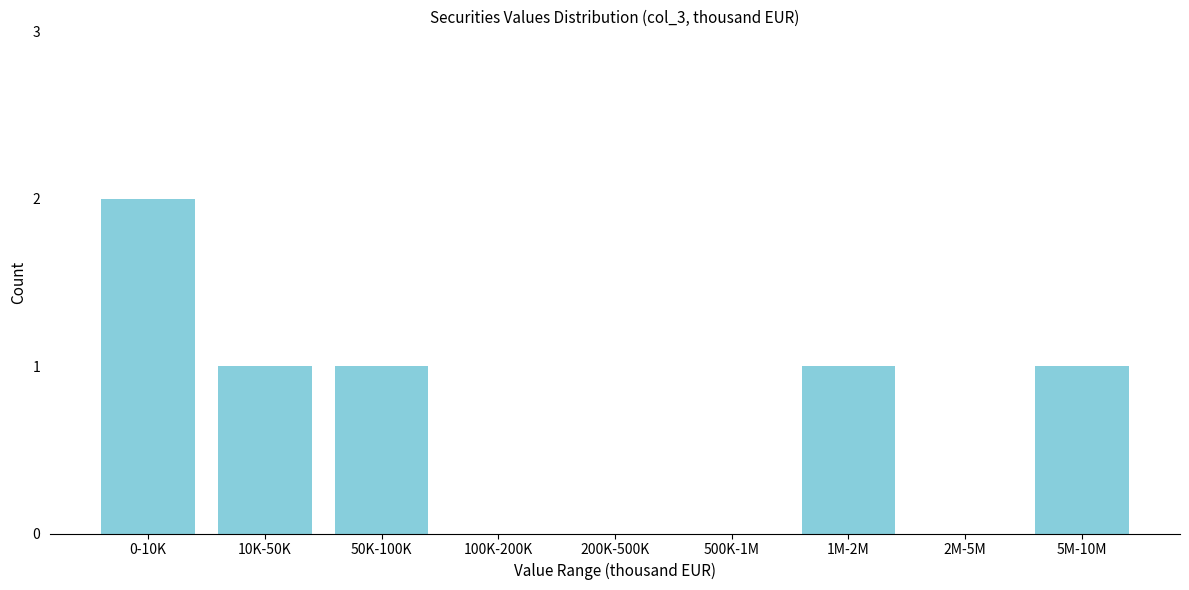

Reading left to right, extract all data points from this chart.

0-10K=2	10K-50K=1	50K-100K=1	100K-200K=0	200K-500K=0	500K-1M=0	1M-2M=1	2M-5M=0	5M-10M=1